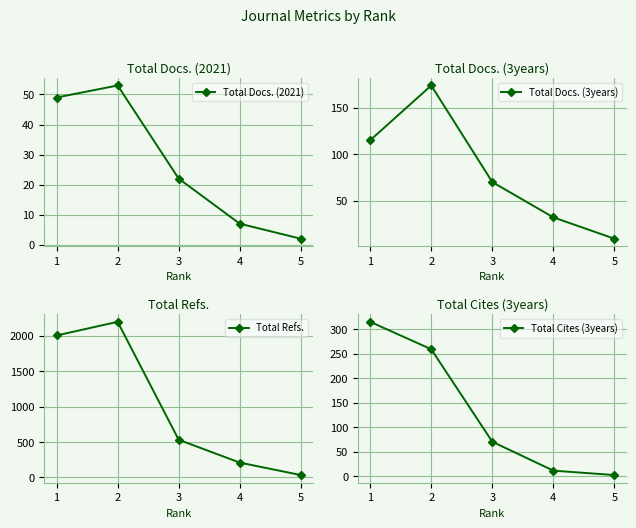

Is it true that Total Cites (3years) equals 3 at 5?

False